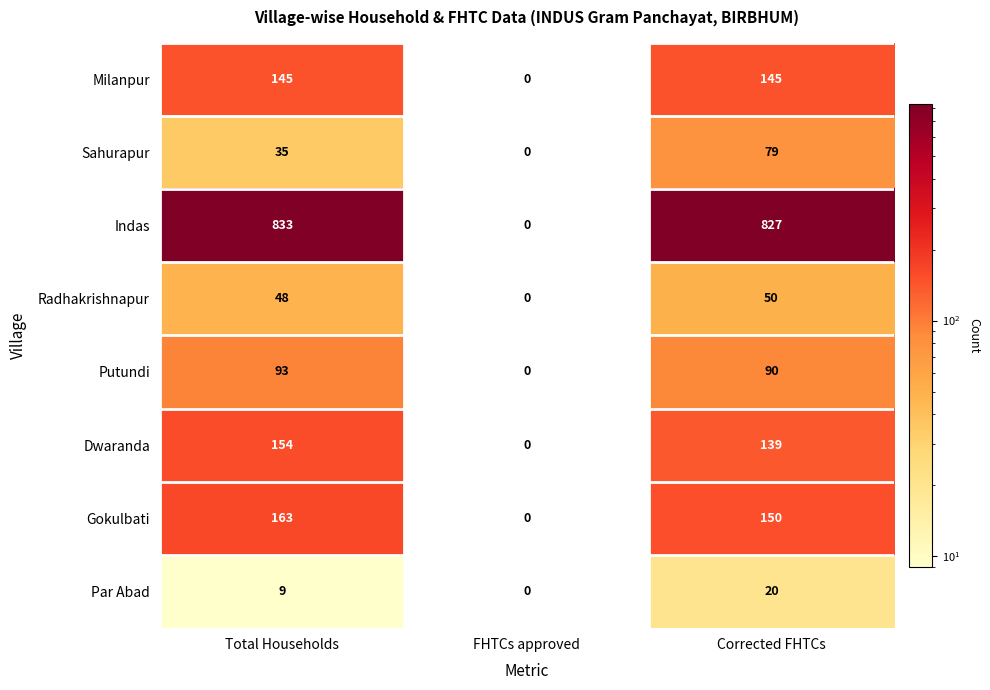

How many data points in Indas are less than 827?

1